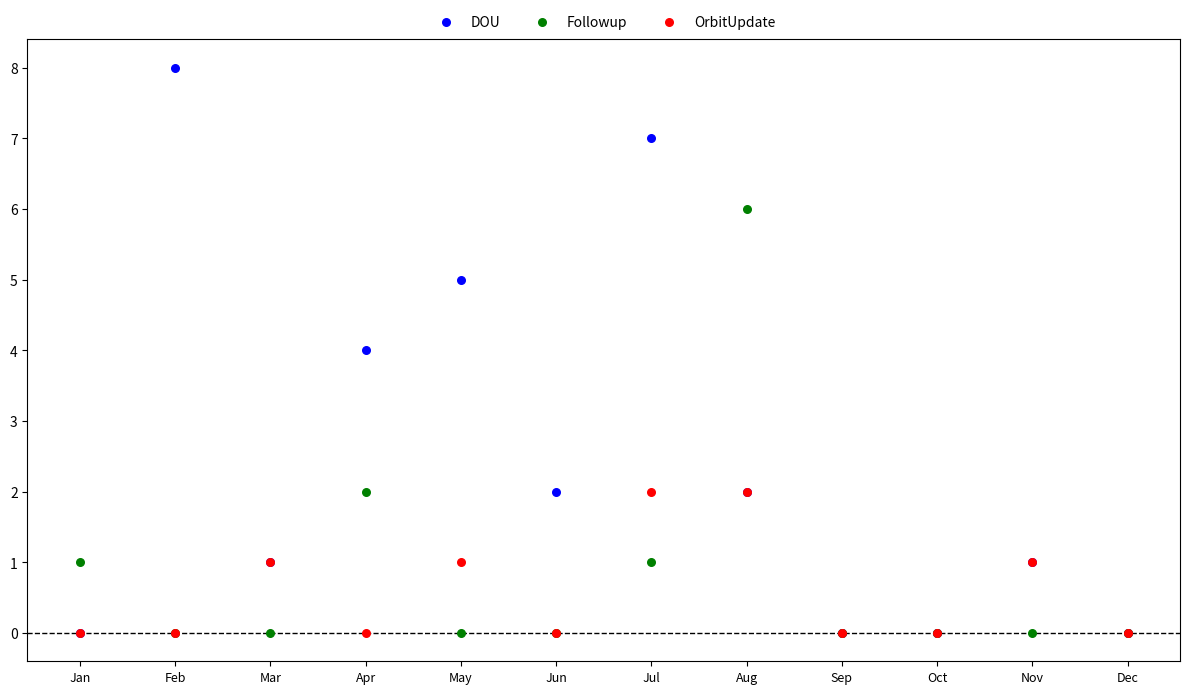

Which series contains the highest Y value?

DOU